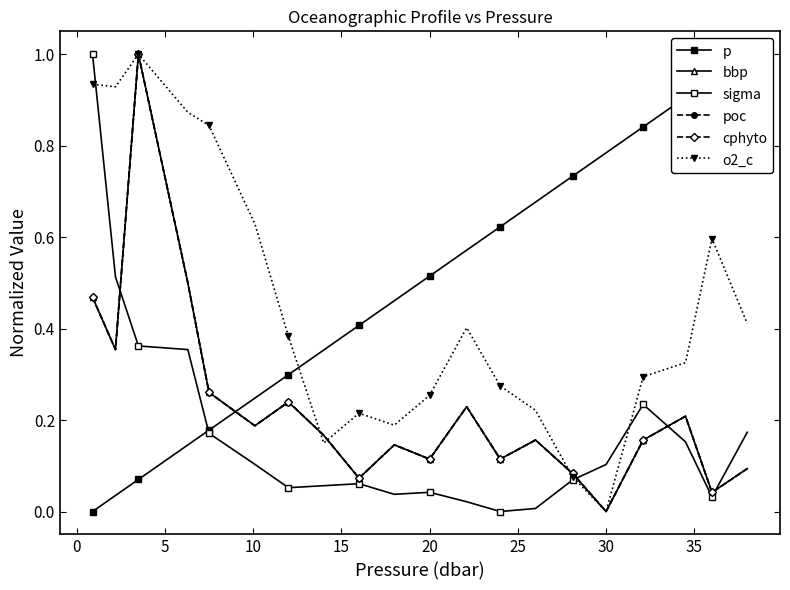

True or false: cphyto has a value of 0.3 at 20.

False